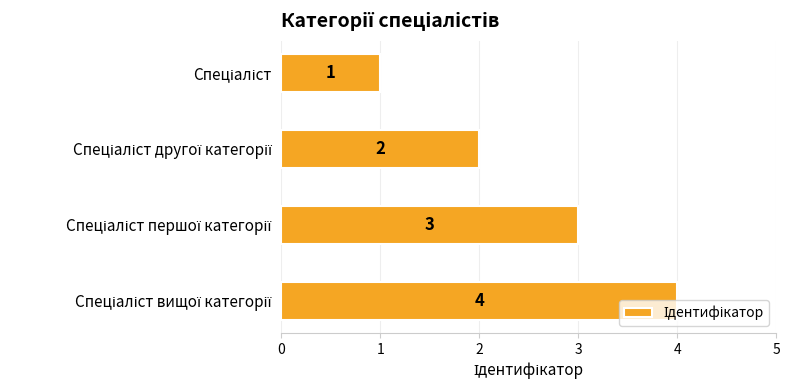

What is the value of the 1st bar from the top?

1